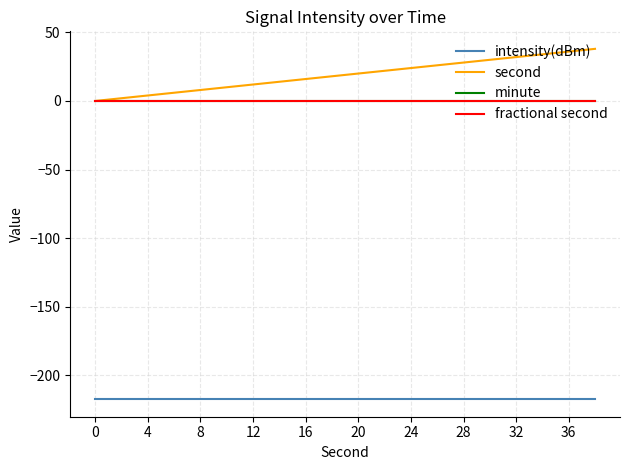

Reading left to right, what are all the values shown in this chart?

intensity(dBm): -217.5	-217.5	-217.5	-217.5	-217.5	-217.5	-217.5	-217.5	-217.5	-217.5	-217.5	-217.5	-217.5	-217.5	-217.5	-217.5	-217.5	-217.5	-217.5	-217.5
second: 0.0	2.0	4.0	6.0	8.0	10.0	12.0	14.0	16.0	18.0	20.0	22.0	24.0	26.0	28.0	30.0	32.0	34.0	36.0	38.0
minute: 0.0	0.0	0.0	0.0	0.0	0.0	0.0	0.0	0.0	0.0	0.0	0.0	0.0	0.0	0.0	0.0	0.0	0.0	0.0	0.0
fractional second: 0.0	0.0	0.0	0.0	0.0	0.0	0.0	0.0	0.0	0.0	0.0	0.0	0.0	0.0	0.0	0.0	0.0	0.0	0.0	0.0